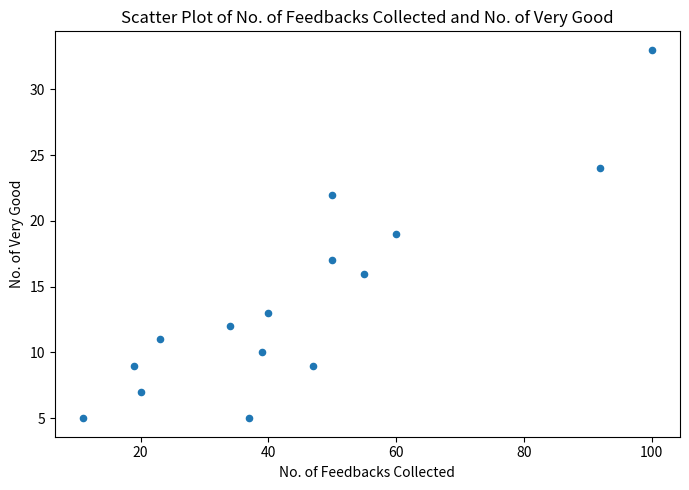

What is the range of X values (max minus min)?

89